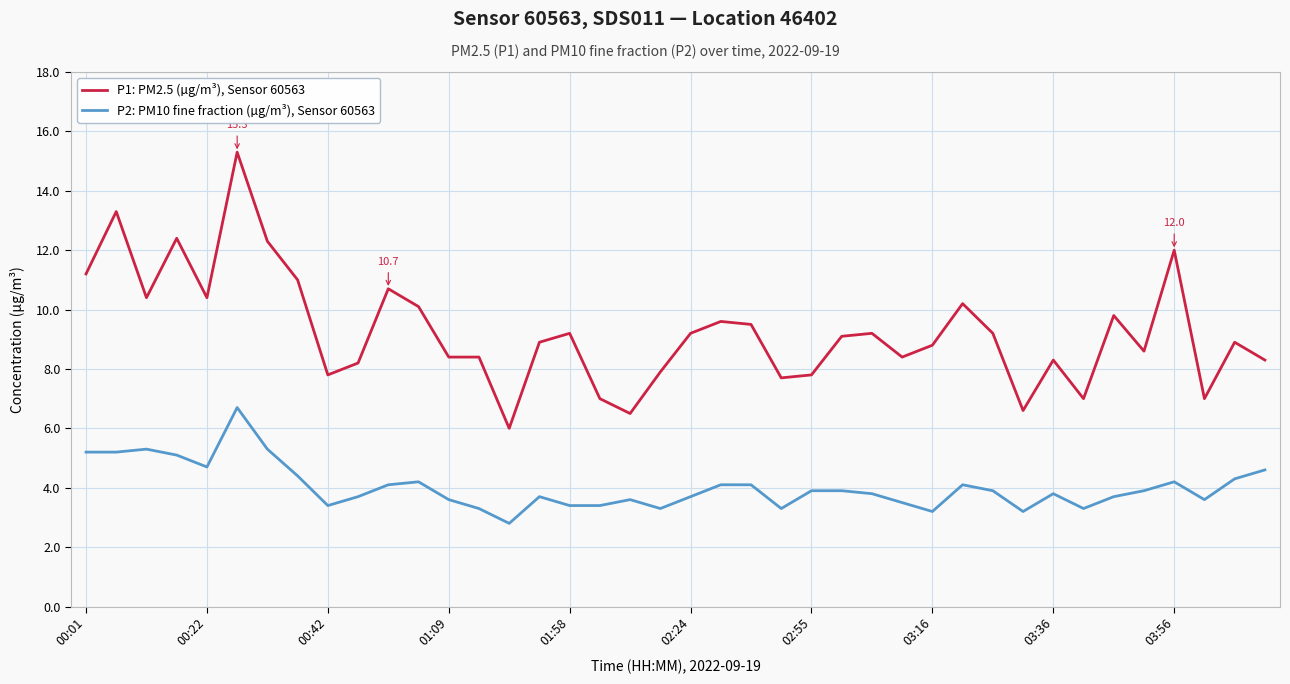

True or false: P1: PM2.5 (µg/m³), Sensor 60563 and P2: PM10 fine fraction (µg/m³), Sensor 60563 cross at least once.

False